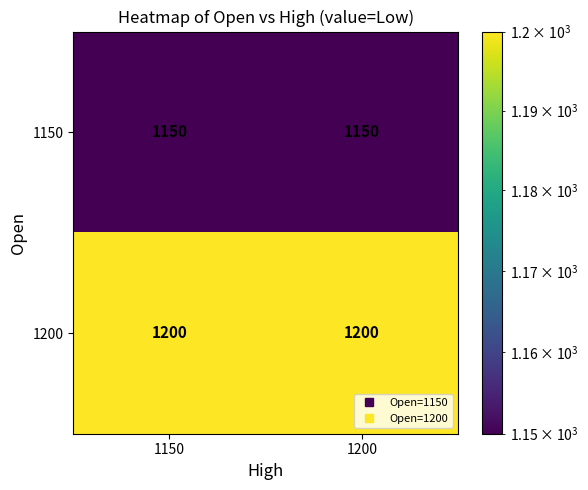

What is the total value across all series at 1200?

2350